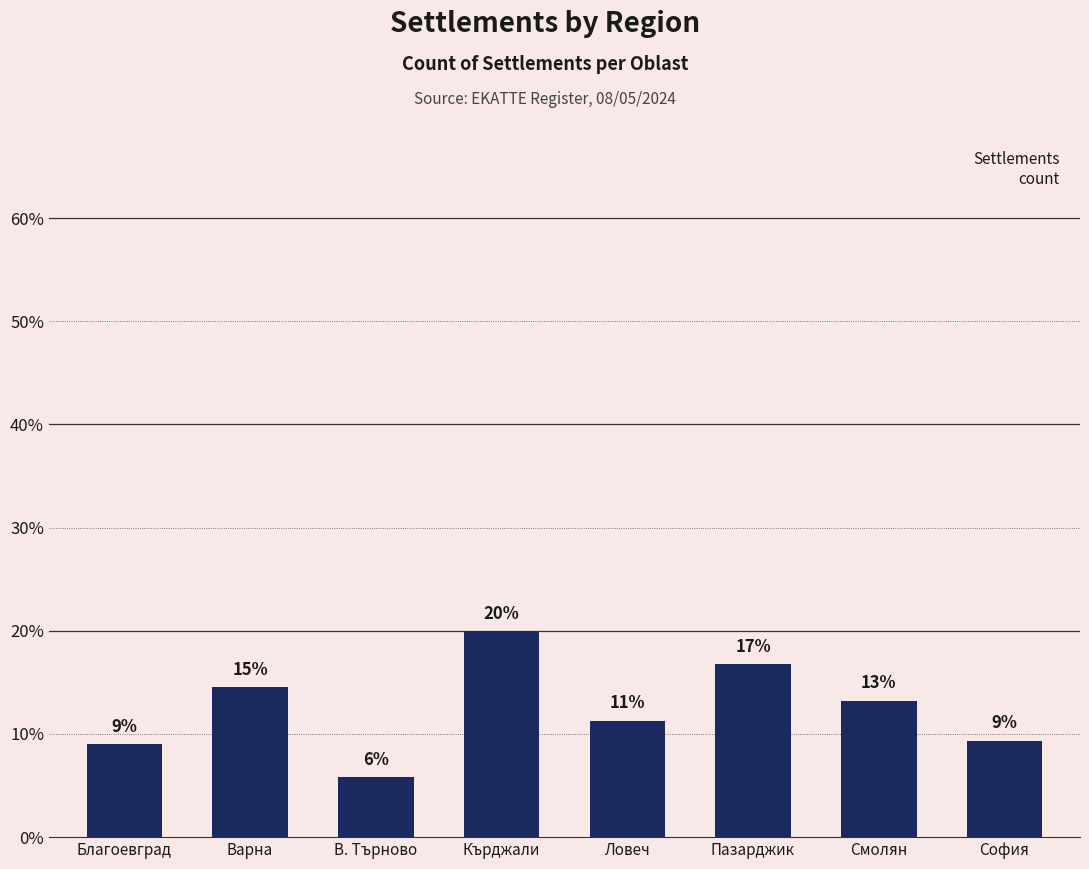

What value does the data have at Варна?

14.5